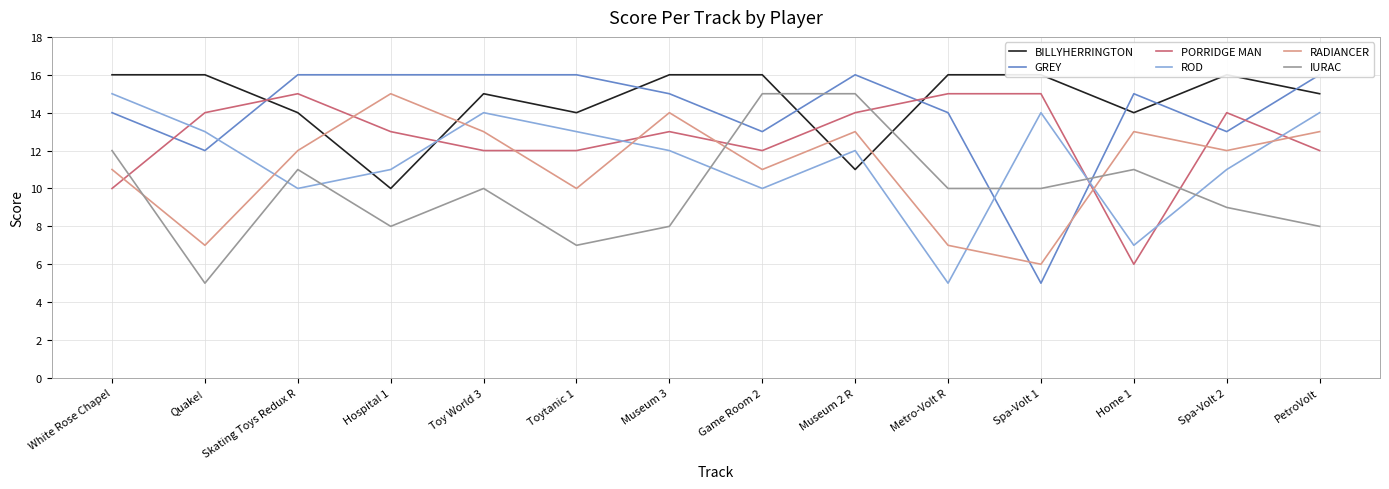

At which label does PORRIDGE MAN first exceed 13?

Quake!